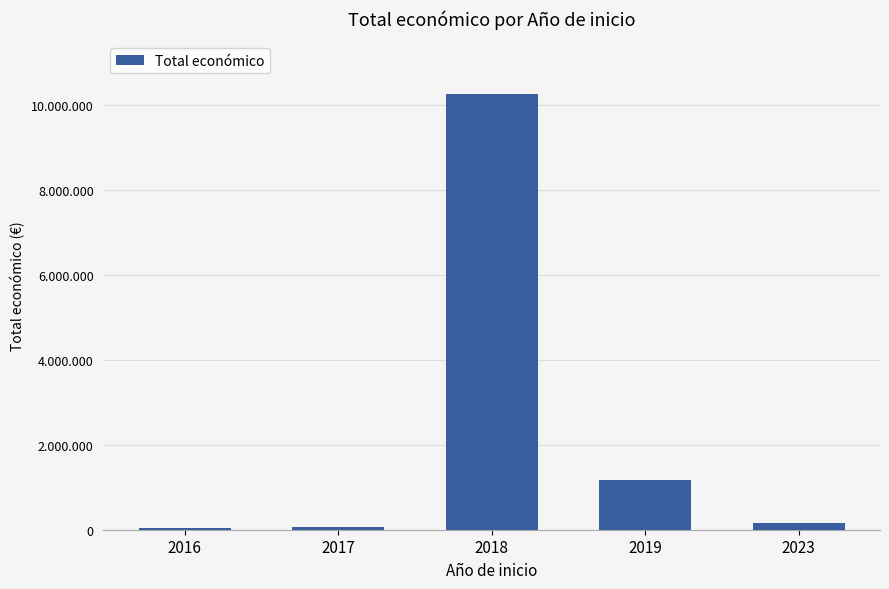

At which category does the chart reach its peak across all series?

2018